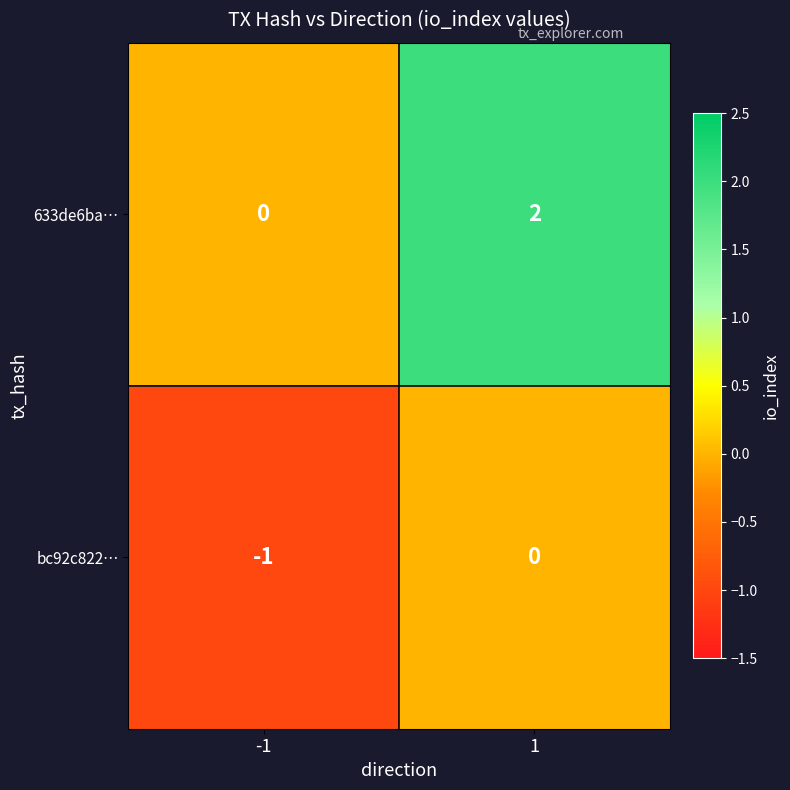

How many series are shown in this chart?

2